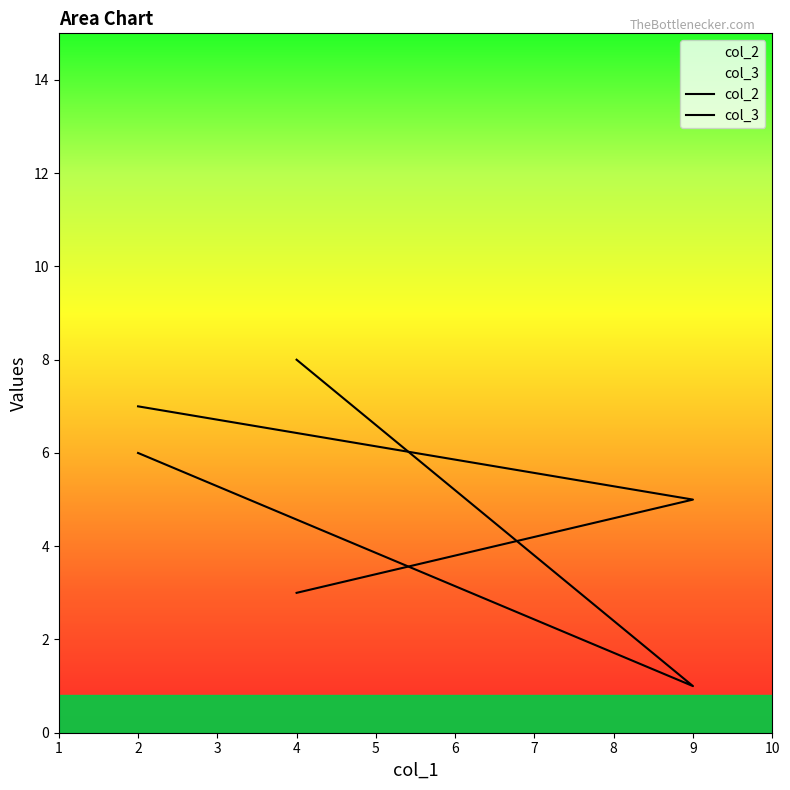

What is the maximum value for col_3?

8